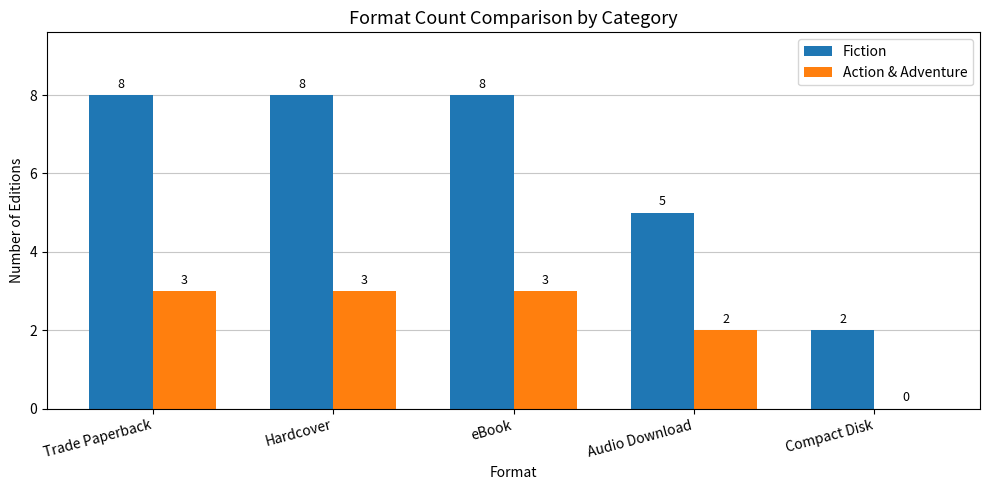

What is the sum of the Fiction values at Audio Download and eBook?

13